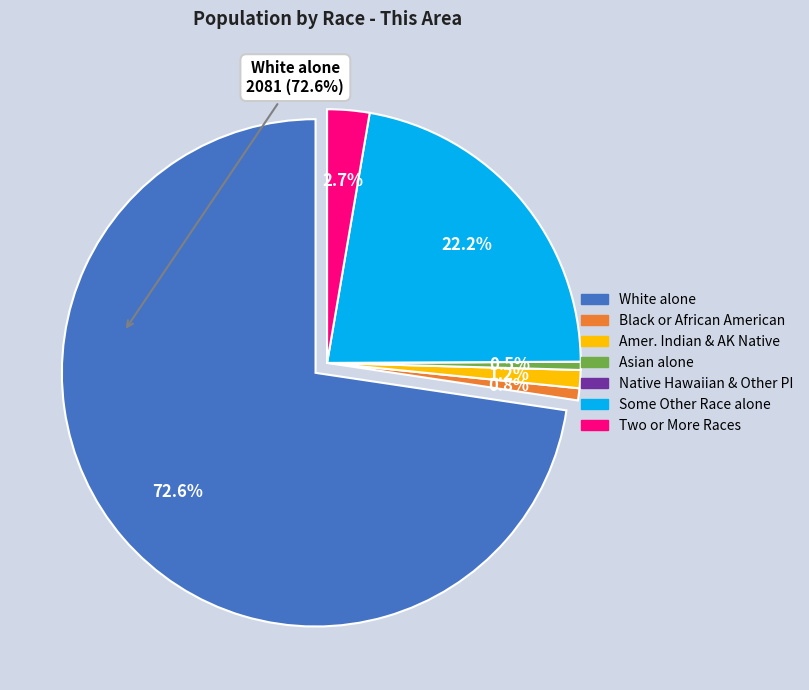

How many segments does this pie chart have?

7